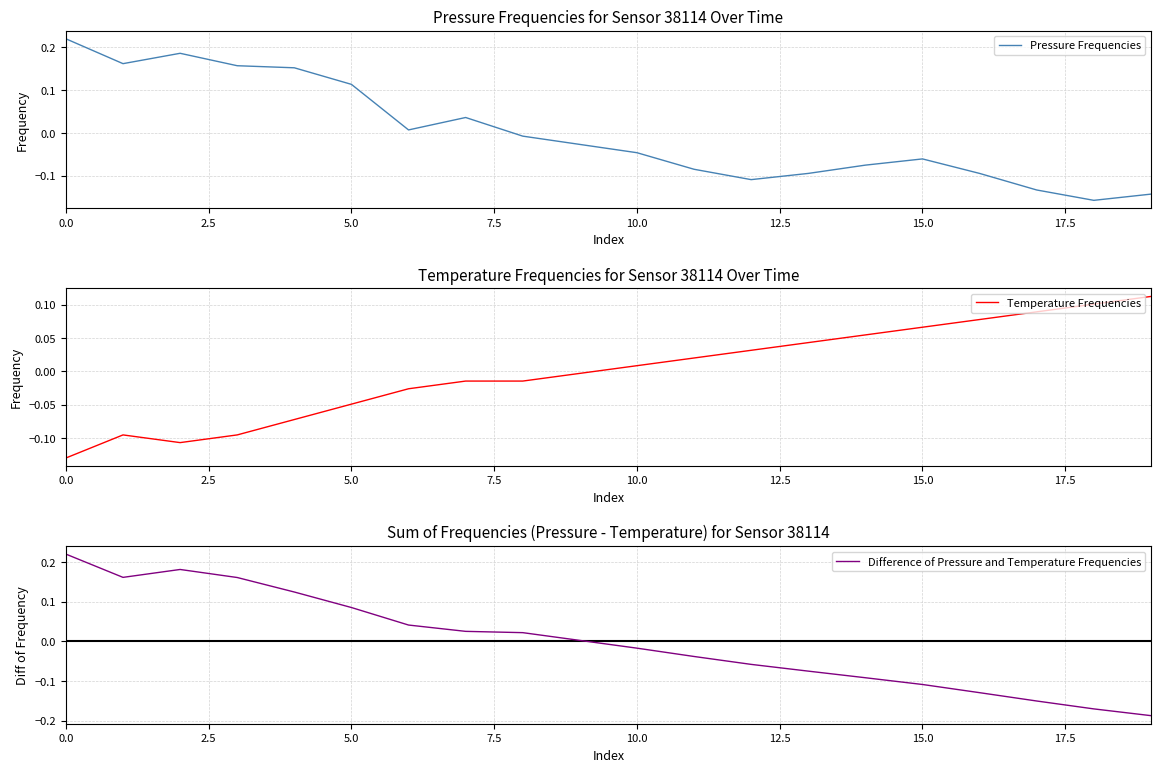

Reading left to right, list all the values displayed in this chart.

Pressure Frequencies: 0.2	0.2	0.2	0.2	0.2	0.1	0.0	0.0	-0.0	-0.0	-0.0	-0.1	-0.1	-0.1	-0.1	-0.1	-0.1	-0.1	-0.2	-0.1
Temperature Frequencies: -0.1	-0.1	-0.1	-0.1	-0.1	-0.0	-0.0	-0.0	-0.0	-0.0	0.0	0.0	0.0	0.0	0.1	0.1	0.1	0.1	0.1	0.1
Difference of Pressure and Temperature Frequencies: 0.2	0.2	0.2	0.2	0.1	0.1	0.0	0.0	0.0	0.0	-0.0	-0.0	-0.1	-0.1	-0.1	-0.1	-0.1	-0.2	-0.2	-0.2